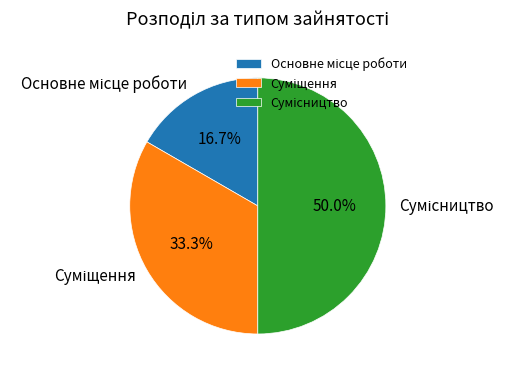

Does Основне місце роботи represent more than half of the total?

No